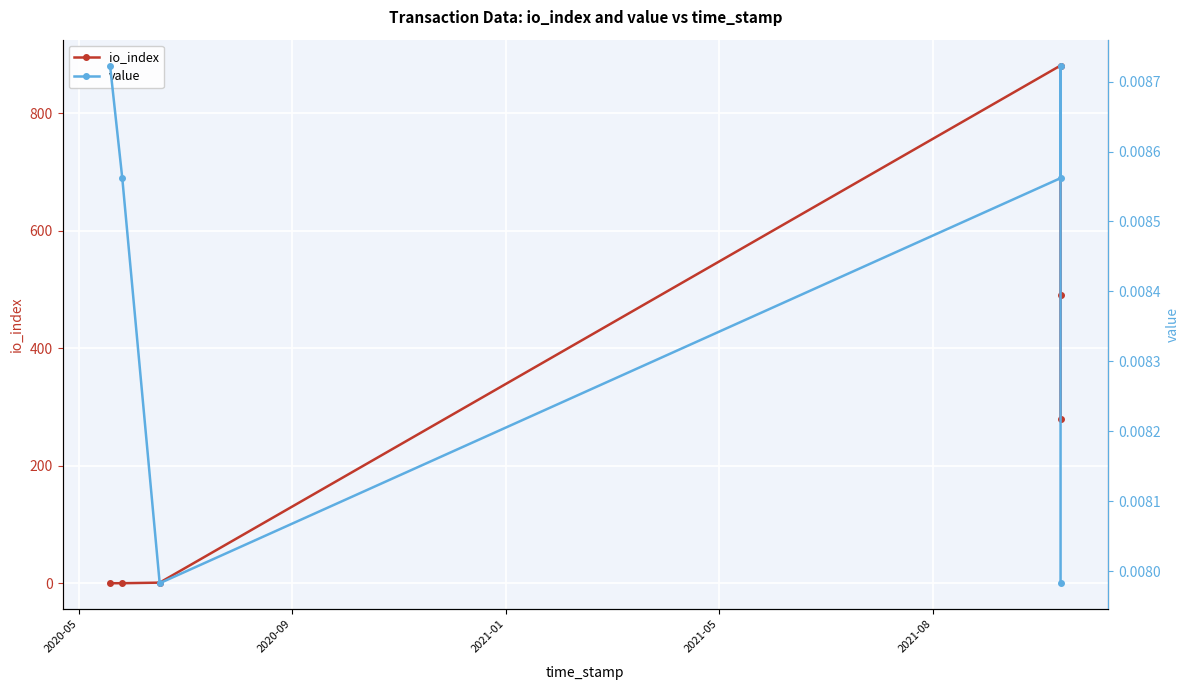

Reading left to right, transcribe all the data shown in this chart.

io_index: 0.0	0.0	1.0	881.0	491.0	279.0
value: 0.0	0.0	0.0	0.0	0.0	0.0